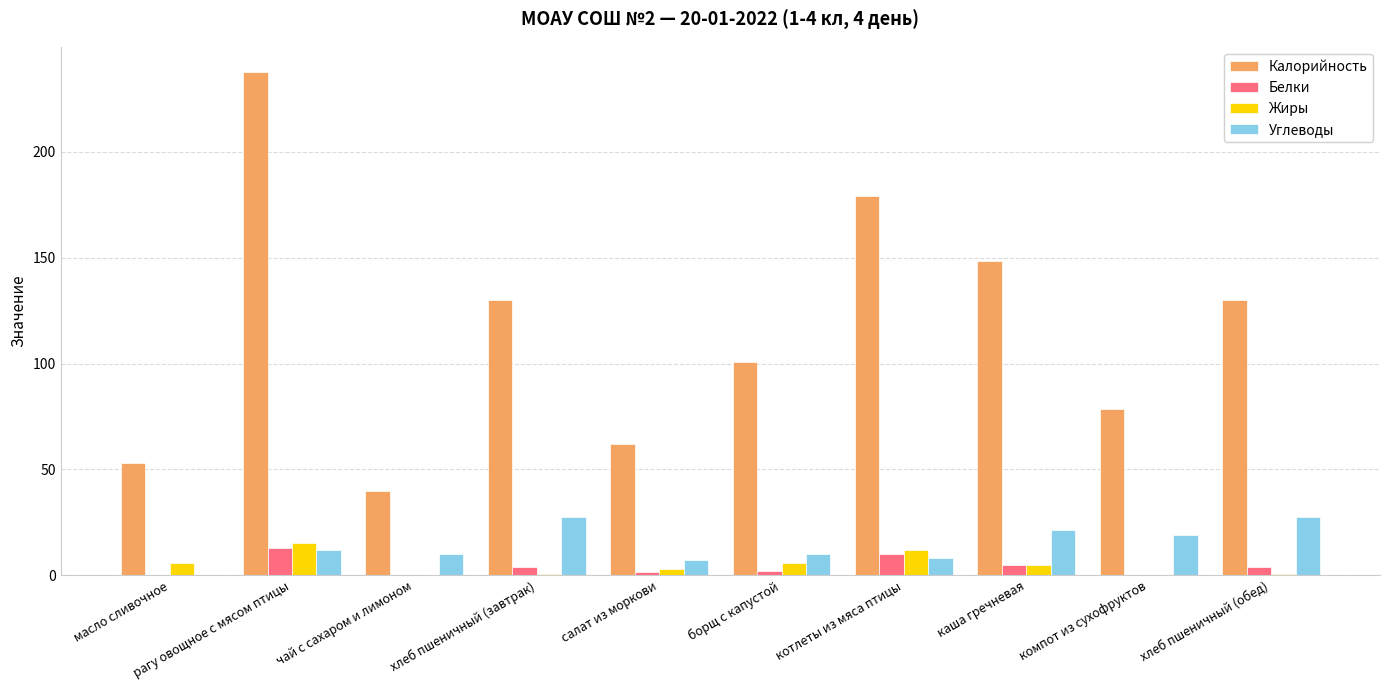

What is the difference between the Калорийность values at масло сливочное and хлеб пшеничный (обед)?

77.1